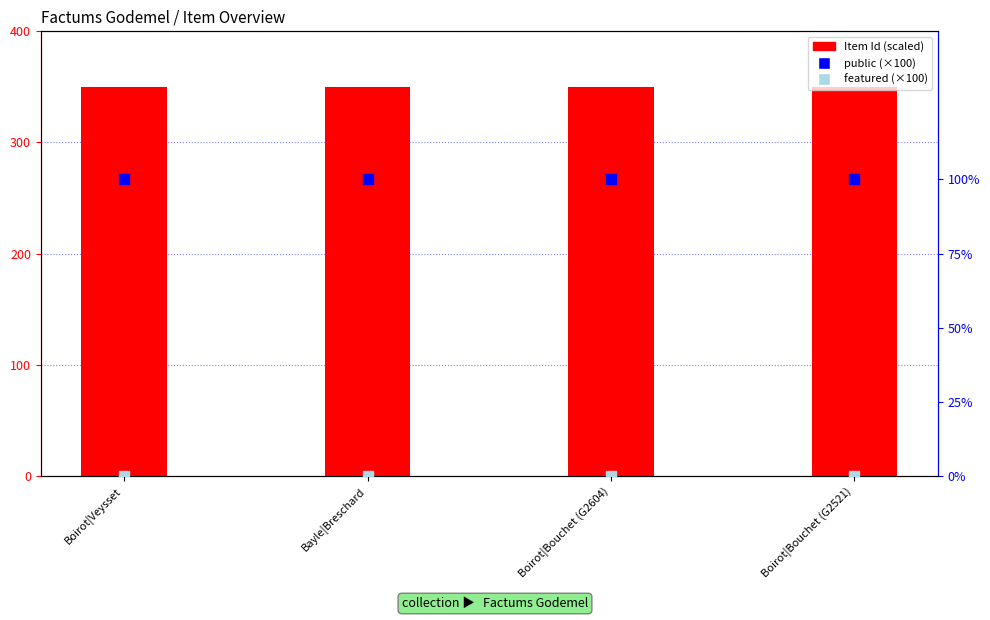

Which series contains the highest Y value?

Item Id (scaled)